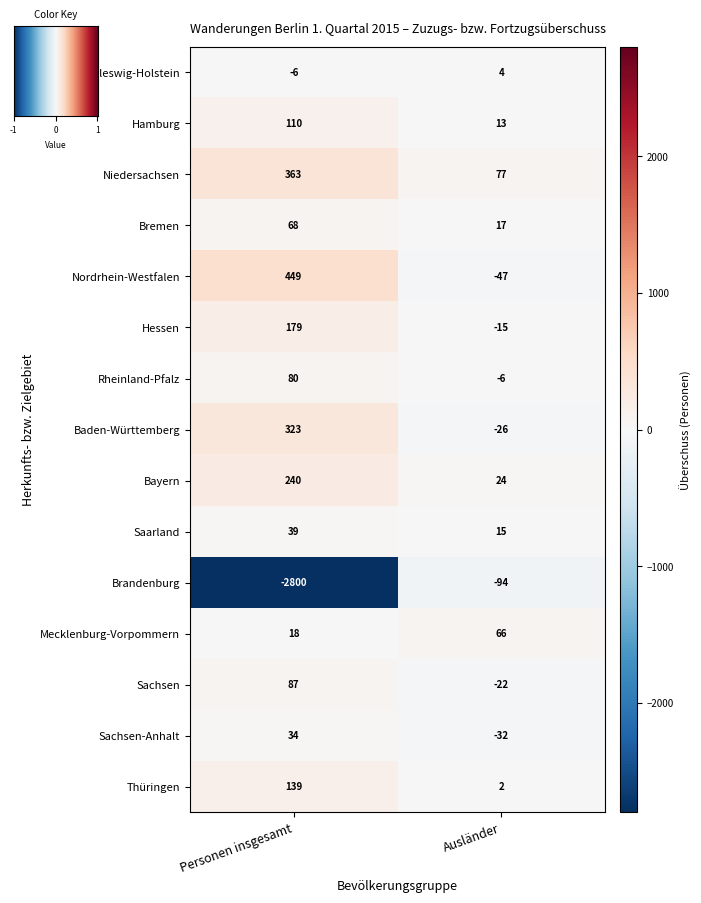

The value of Nordrhein-Westfalen at Personen insgesamt is 719. True or false?

False